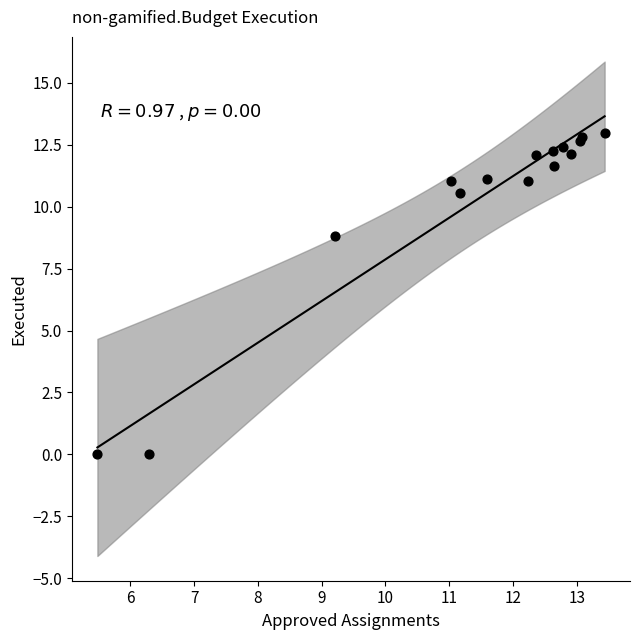

What Y value in the scatter plot is closest to 6?

8.8